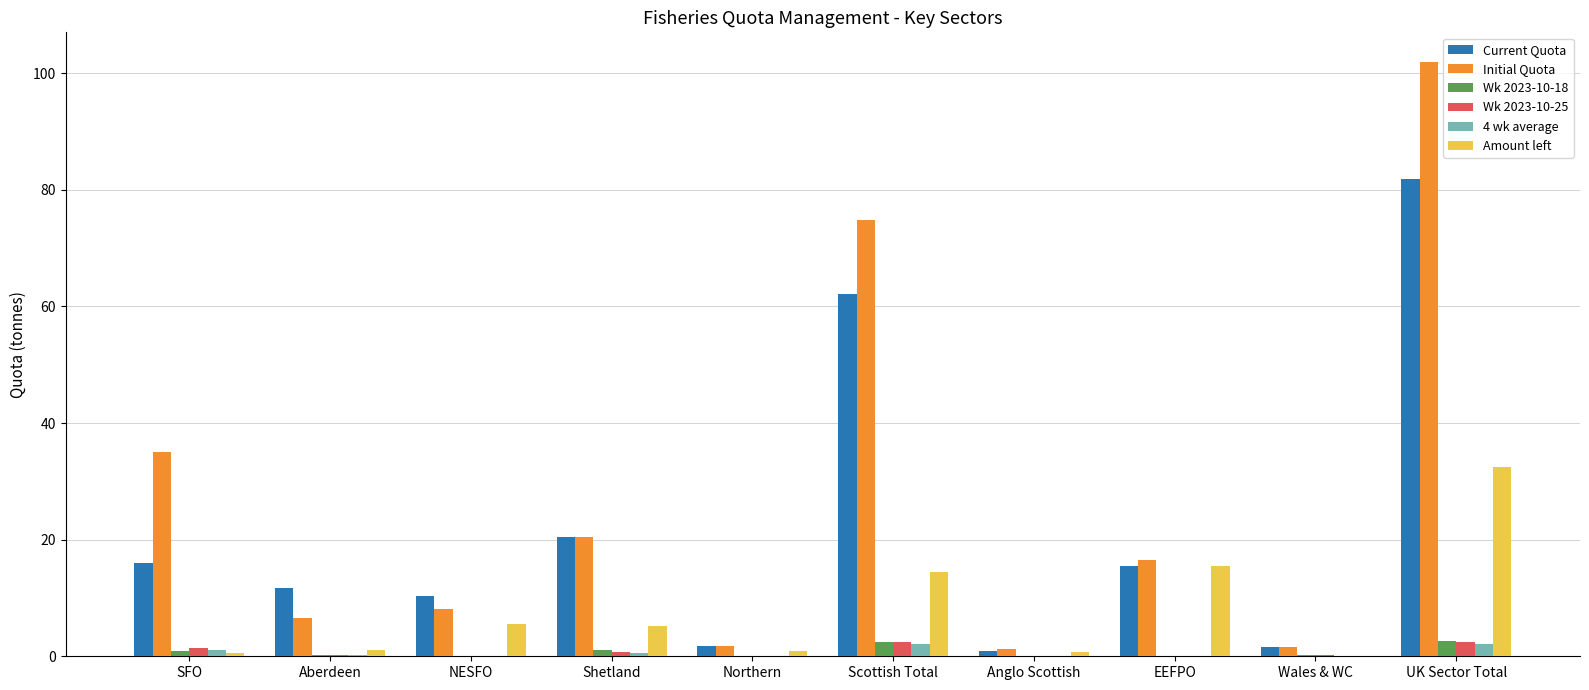

How many groups of bars are there?

10